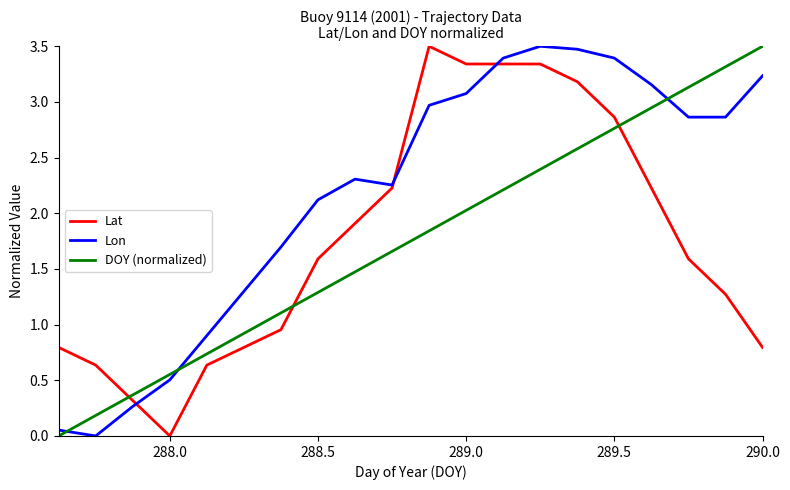

What is the maximum value for Lat?

3.5